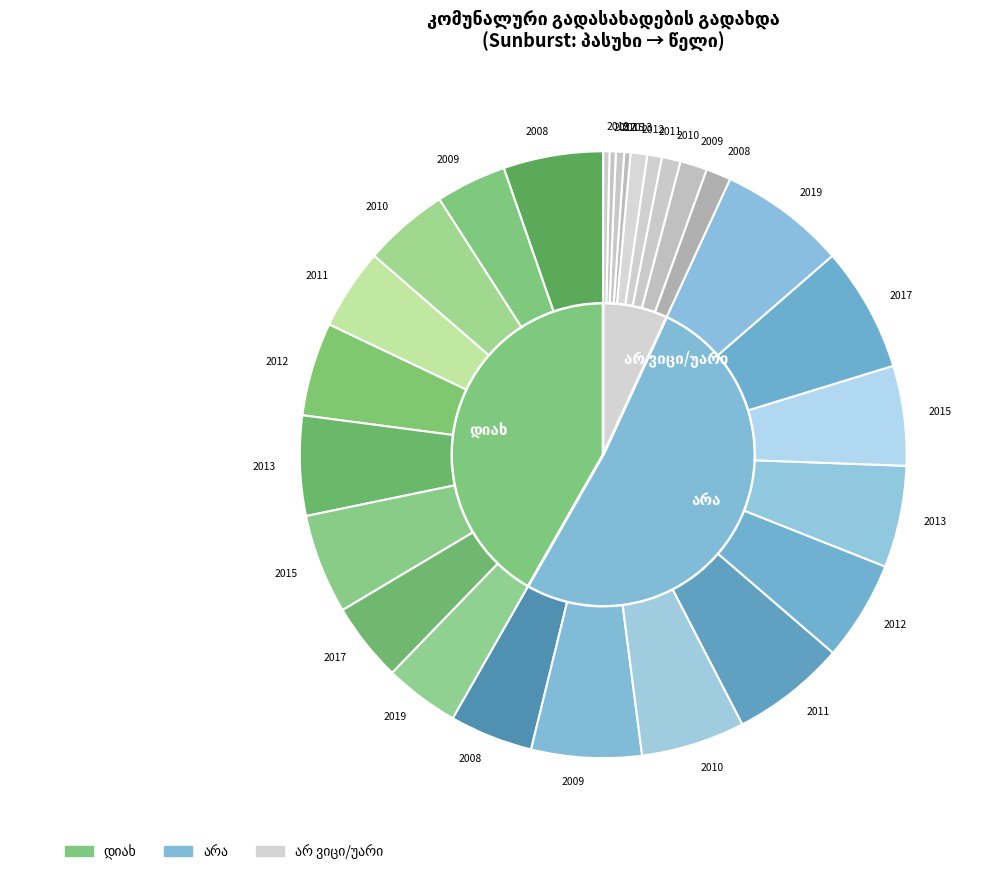

How many segments does this pie chart have?

9